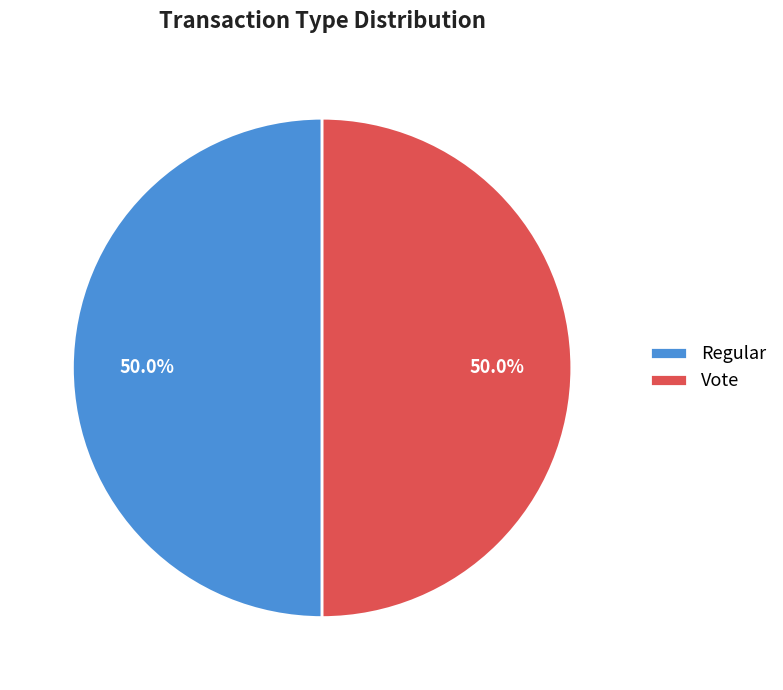

Combined, do Vote and Regular account for over 50%?

Yes